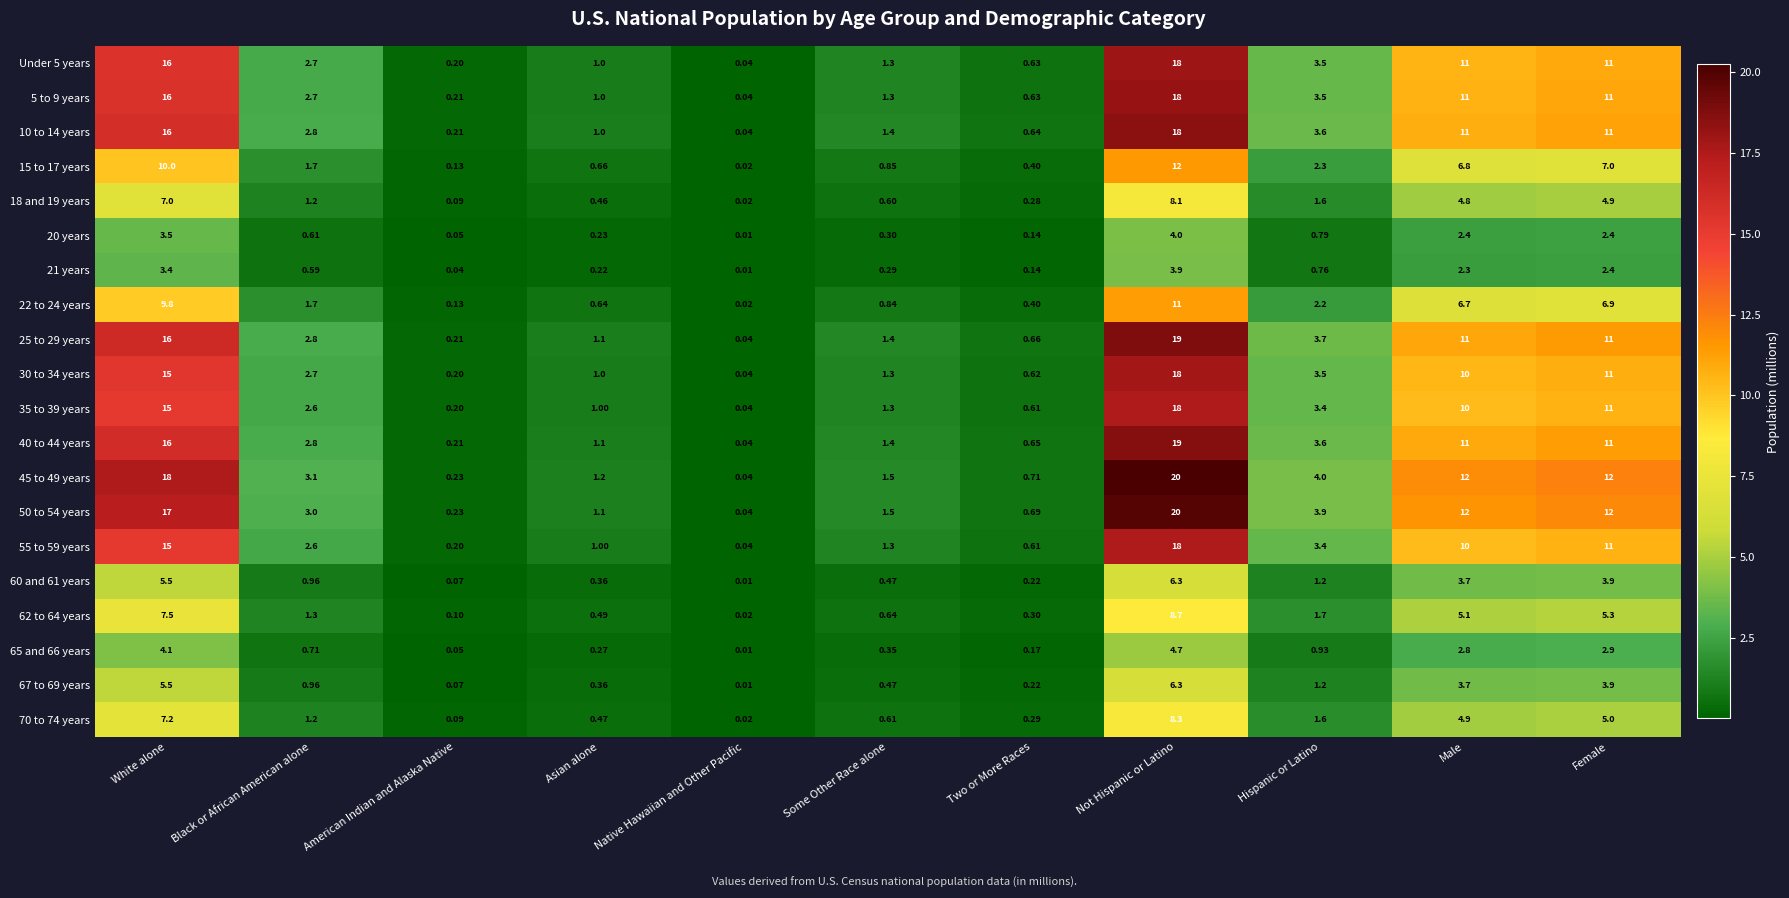

Where is 35 to 39 years nearest to the value 9?

Male